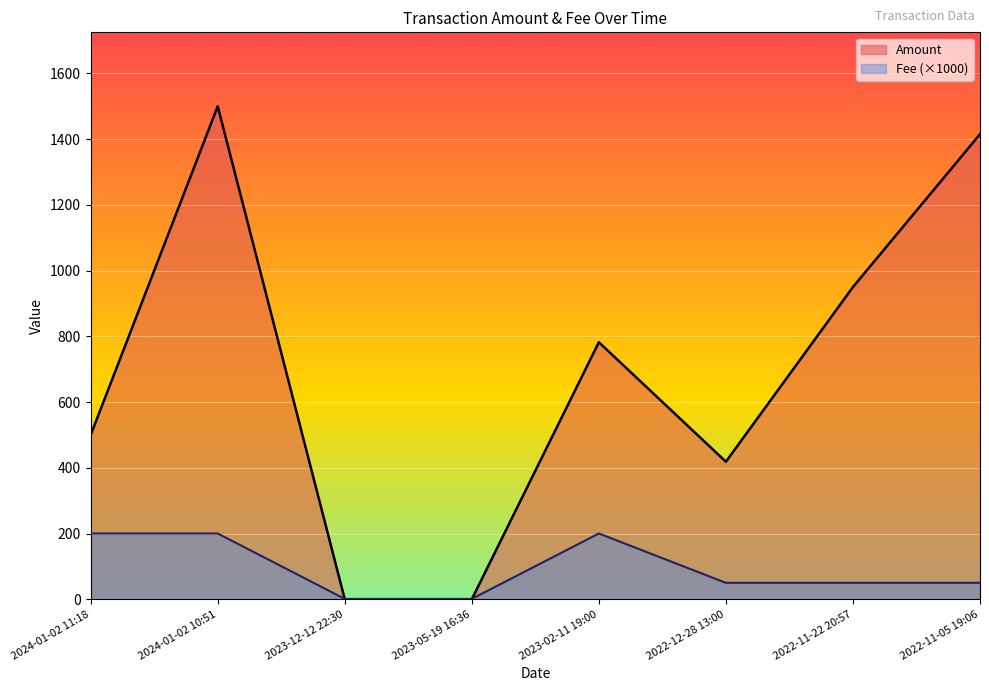

Read the Amount value at 2023-02-11 19:00.

782.0